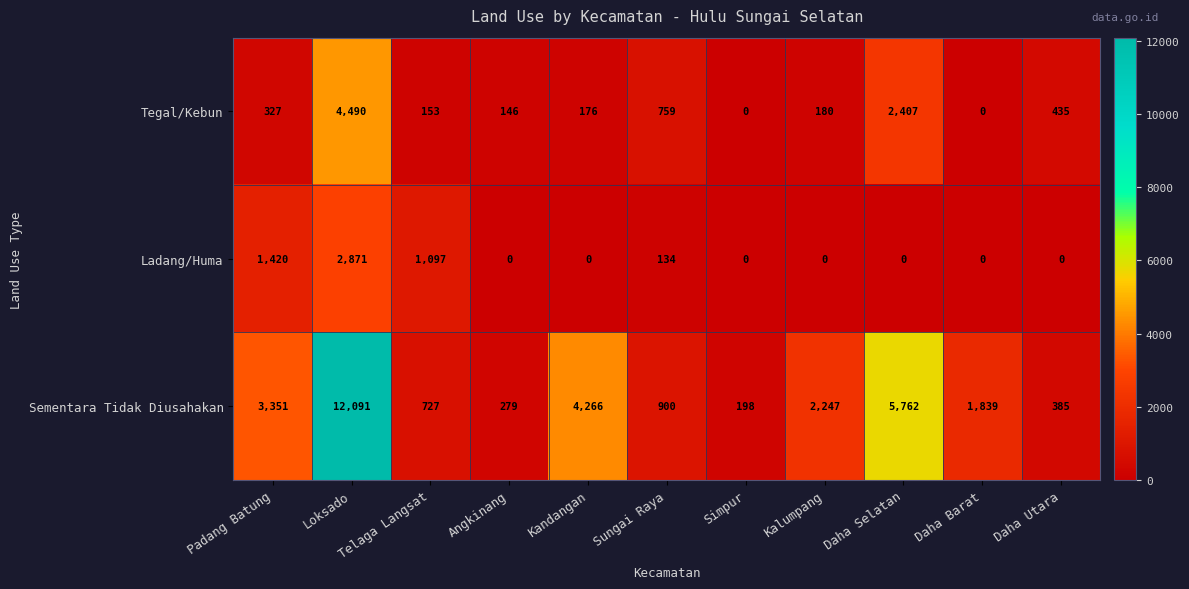

What is the average value of the Tegal/Kebun series?

825